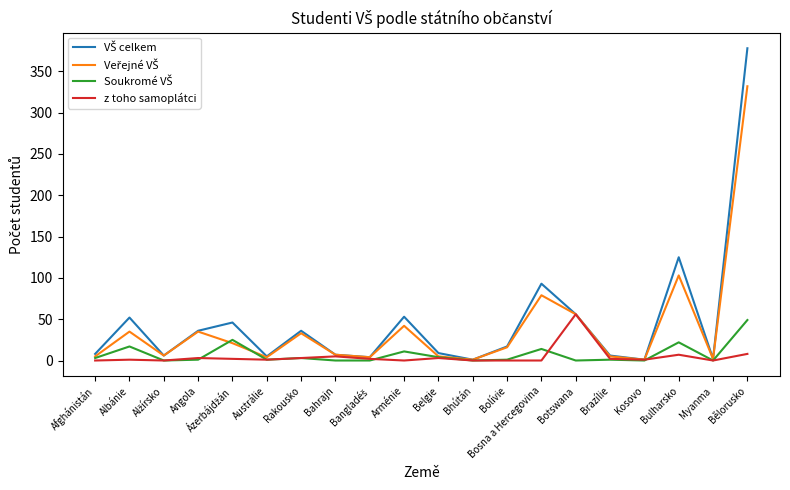

At which category is the sum across all series the highest?

Bělorusko